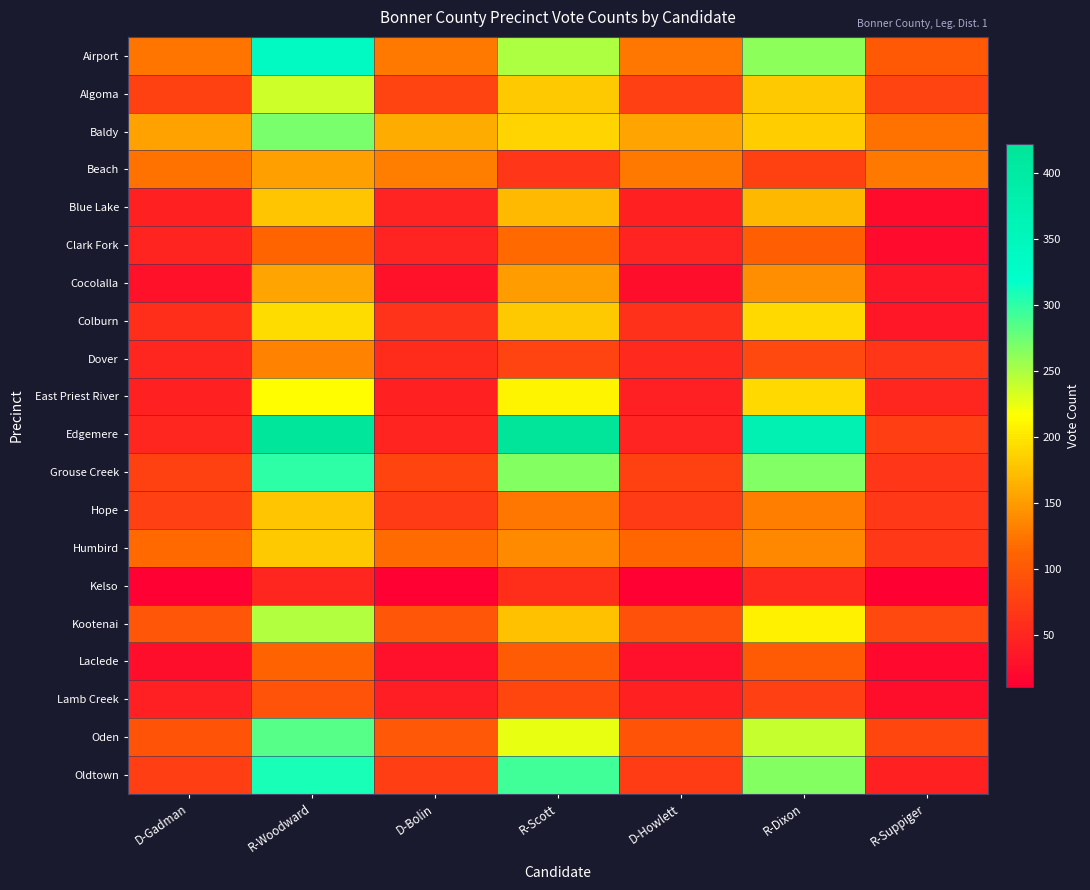

Rank the series at D-Gadman from highest to lowest value.

Baldy, Airport, Beach, Humbird, Kootenai, Oden, Grouse Creek, Algoma, Hope, Oldtown, Colburn, Dover, Edgemere, Clark Fork, Blue Lake, East Priest River, Lamb Creek, Cocolalla, Laclede, Kelso